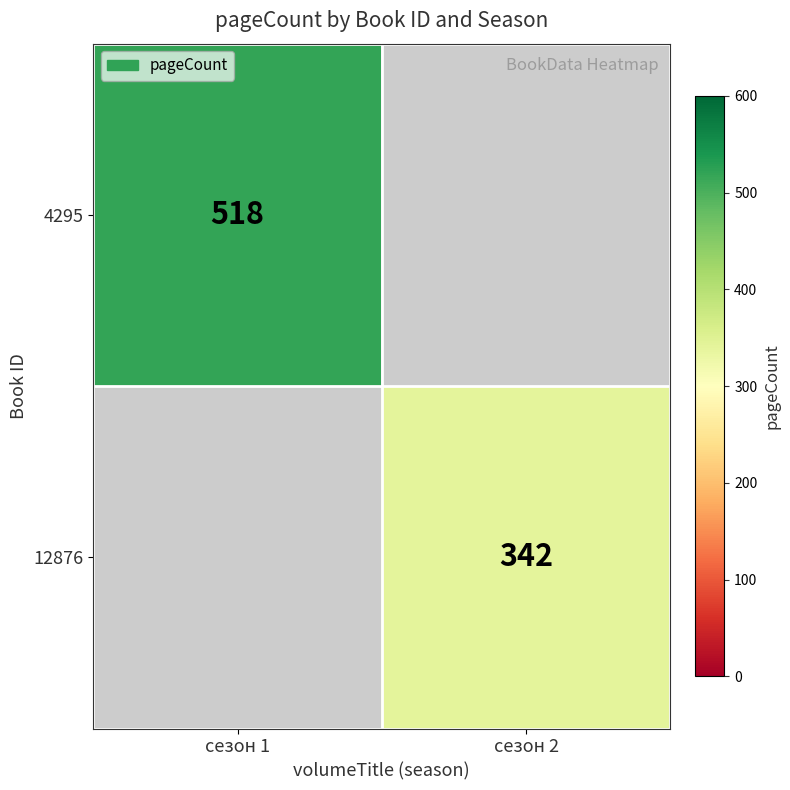

At how many categories does at least one series exceed 398?

1